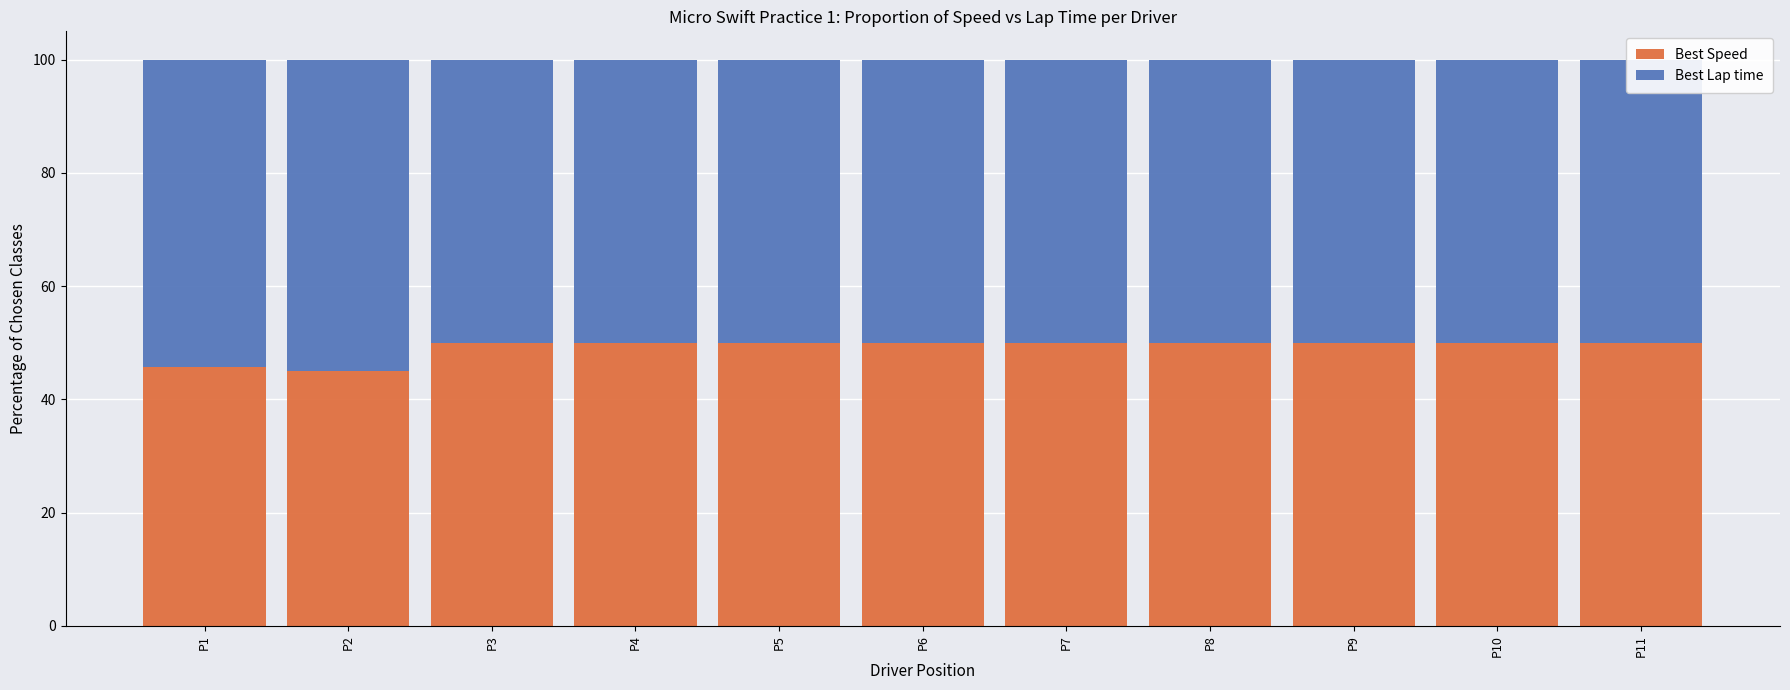

What is the sum of all Best Speed values?

540.7